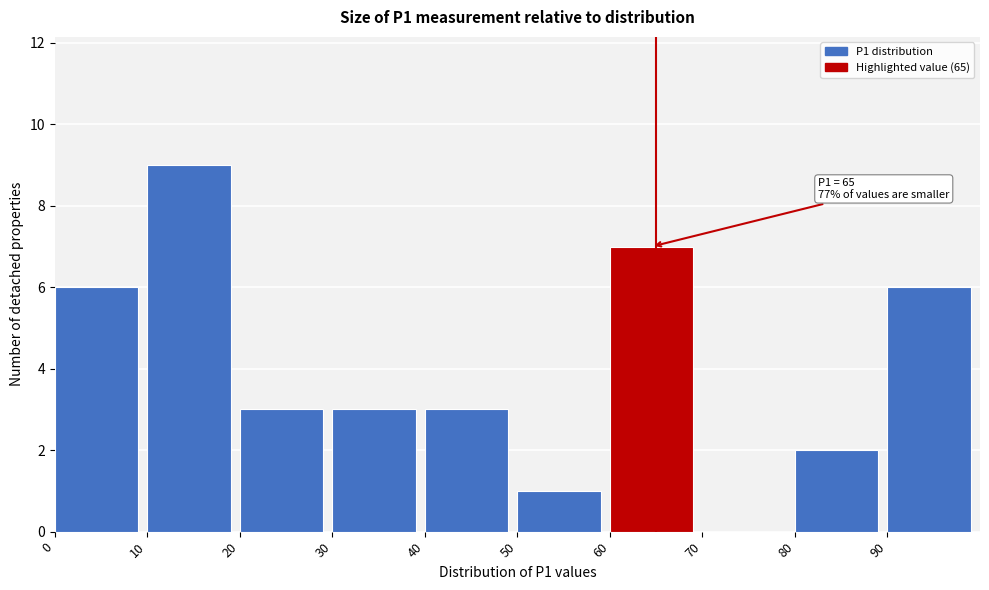

Which range on the x-axis has the tallest bar?

10 to 20